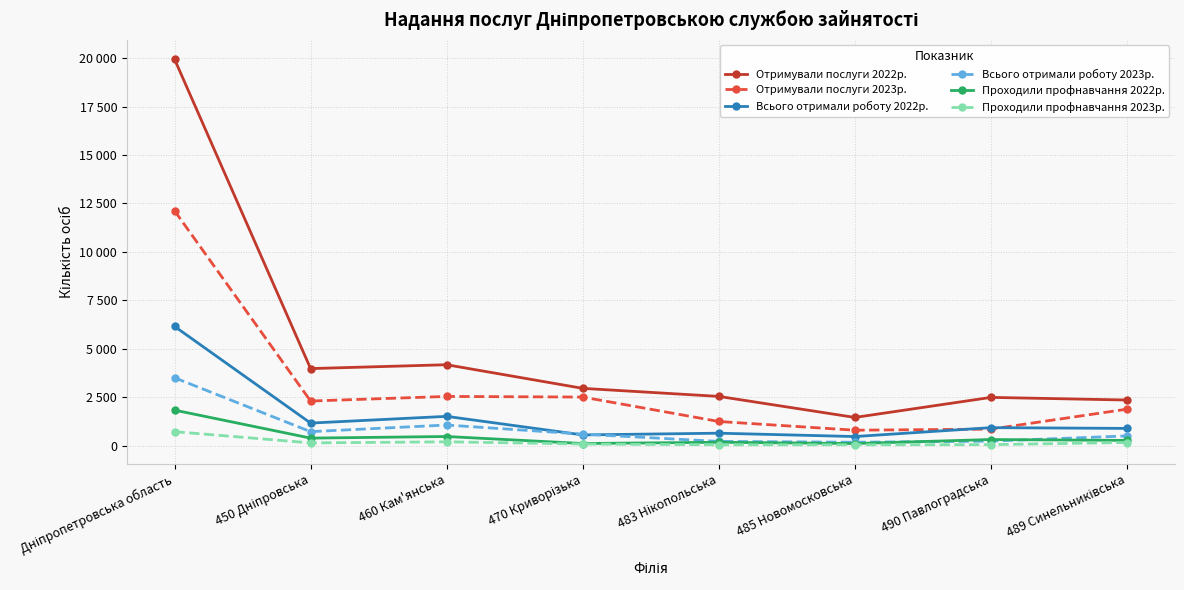

List the labels in order of Проходили профнавчання 2022р. value, largest first.

Дніпропетровська область, 460 Кам'янська, 450 Дніпровська, 490 Павлоградська, 489 Синельниківська, 483 Нікопольська, 470 Криворізька, 485 Новомосковська